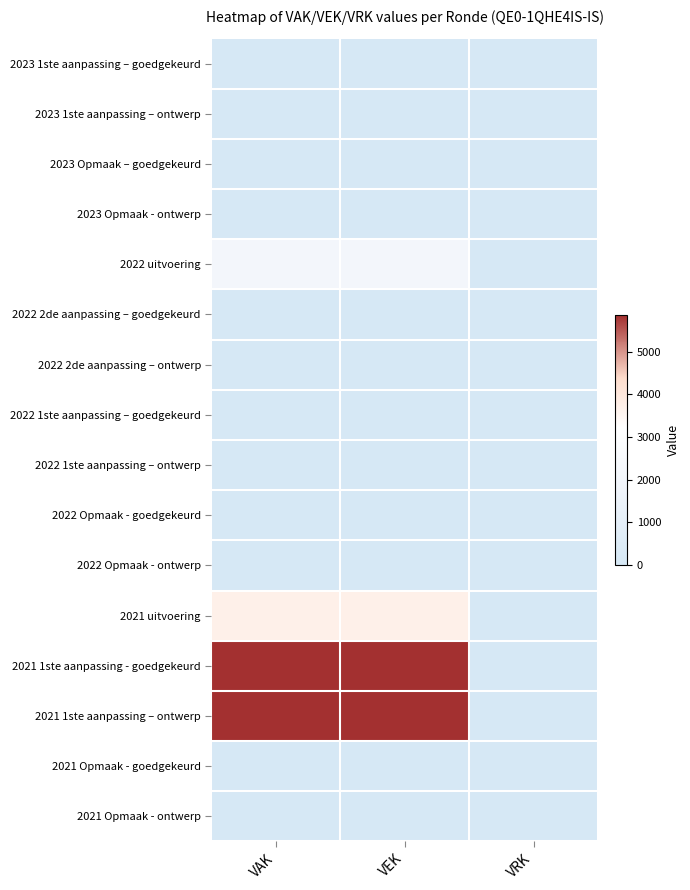

Reading left to right, what are all the values shown in this chart?

2023 1ste aanpassing – goedgekeurd: VAK=0	VEK=0	VRK=0
2023 1ste aanpassing – ontwerp: VAK=0	VEK=0	VRK=0
2023 Opmaak – goedgekeurd: VAK=0	VEK=0	VRK=0
2023 Opmaak - ontwerp: VAK=0	VEK=0	VRK=0
2022 uitvoering: VAK=2134	VEK=2134	VRK=0
2022 2de aanpassing – goedgekeurd: VAK=0	VEK=0	VRK=0
2022 2de aanpassing – ontwerp: VAK=0	VEK=0	VRK=0
2022 1ste aanpassing – goedgekeurd: VAK=0	VEK=0	VRK=0
2022 1ste aanpassing – ontwerp: VAK=0	VEK=0	VRK=0
2022 Opmaak - goedgekeurd: VAK=0	VEK=0	VRK=0
2022 Opmaak - ontwerp: VAK=0	VEK=0	VRK=0
2021 uitvoering: VAK=3718	VEK=3718	VRK=0
2021 1ste aanpassing - goedgekeurd: VAK=5860	VEK=5860	VRK=0
2021 1ste aanpassing – ontwerp: VAK=5860	VEK=5860	VRK=0
2021 Opmaak - goedgekeurd: VAK=0	VEK=0	VRK=0
2021 Opmaak - ontwerp: VAK=0	VEK=0	VRK=0